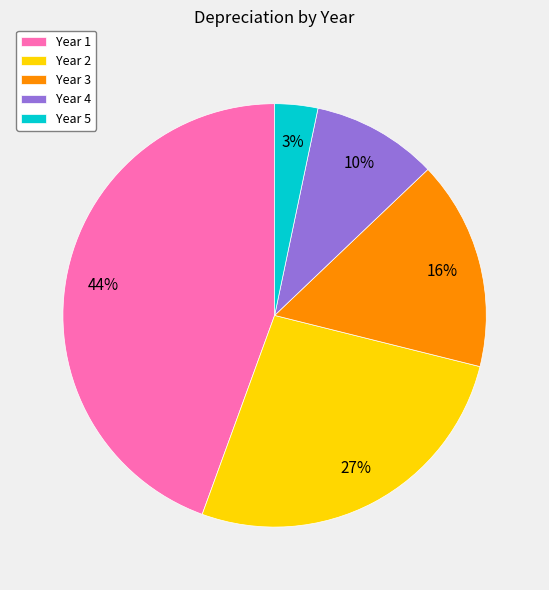

To the nearest percent, what portion does Year 3 represent?

16%